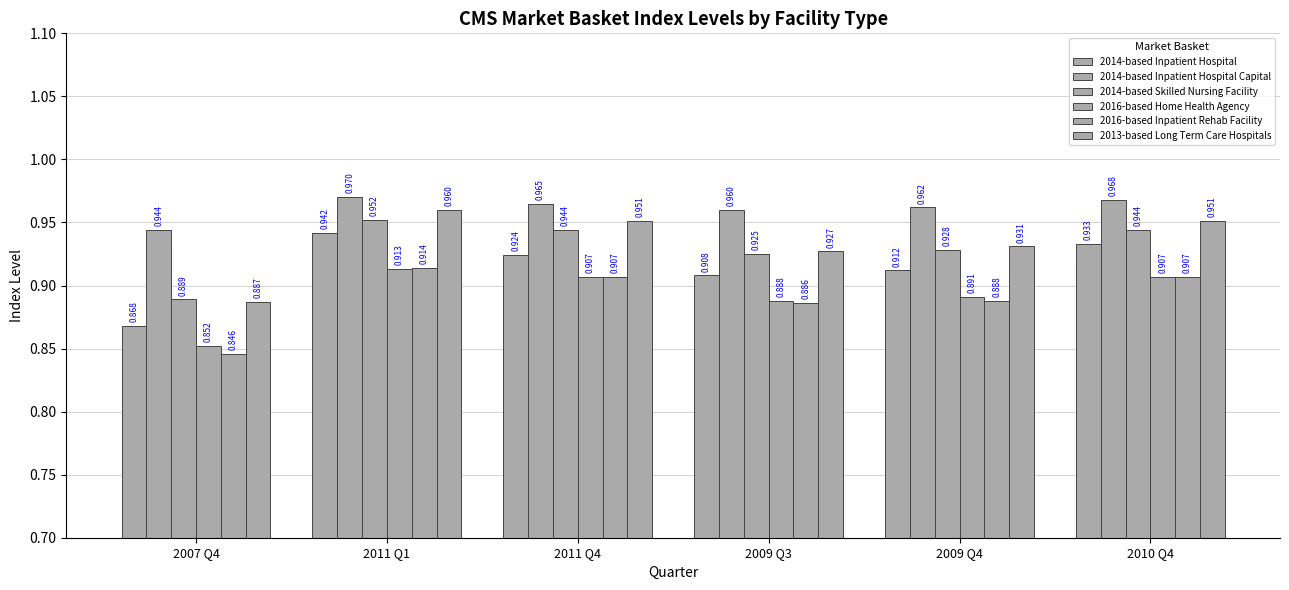

How many groups of bars are there?

6